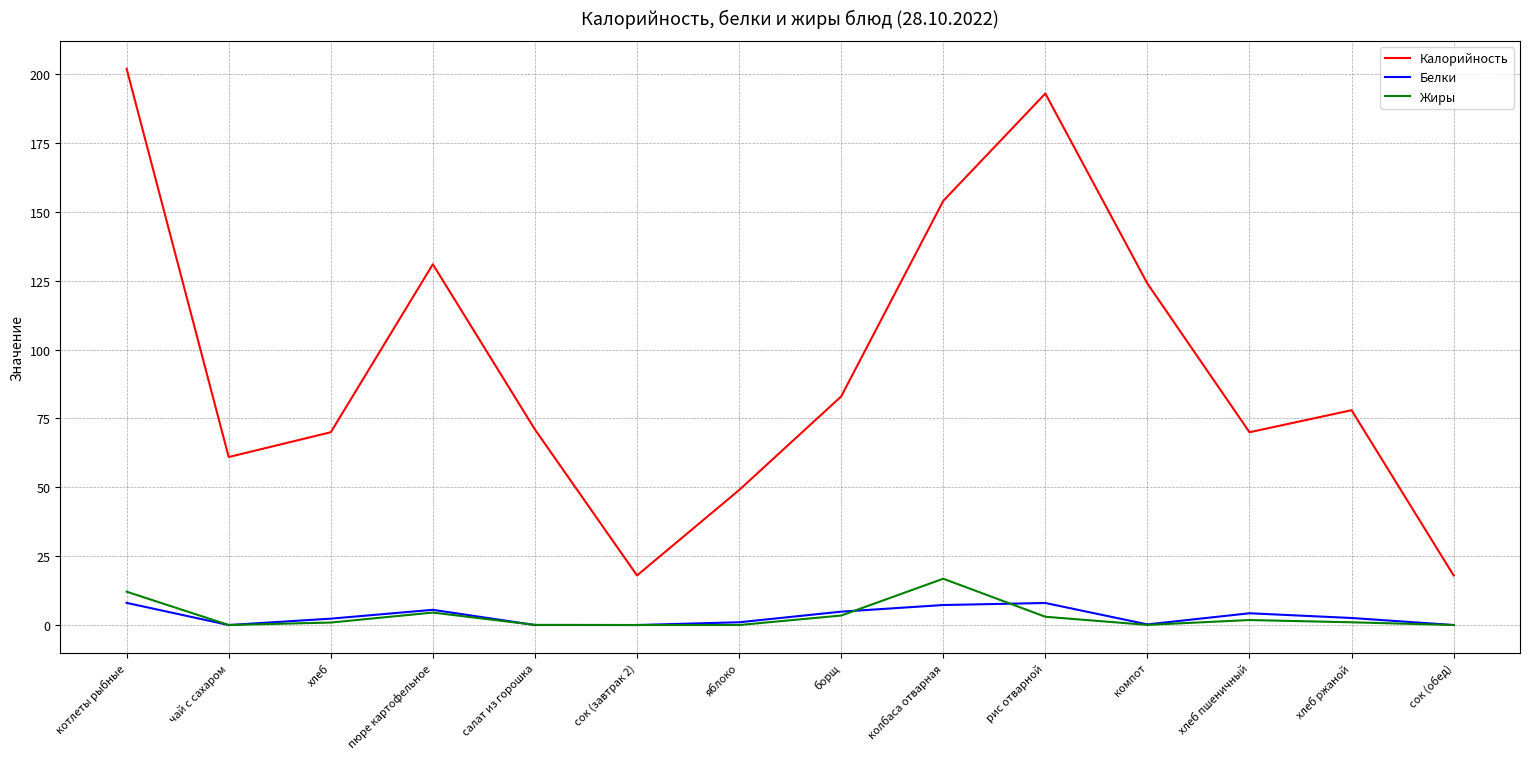

The Белки series shows 0.0 at сок (обед). True or false?

True